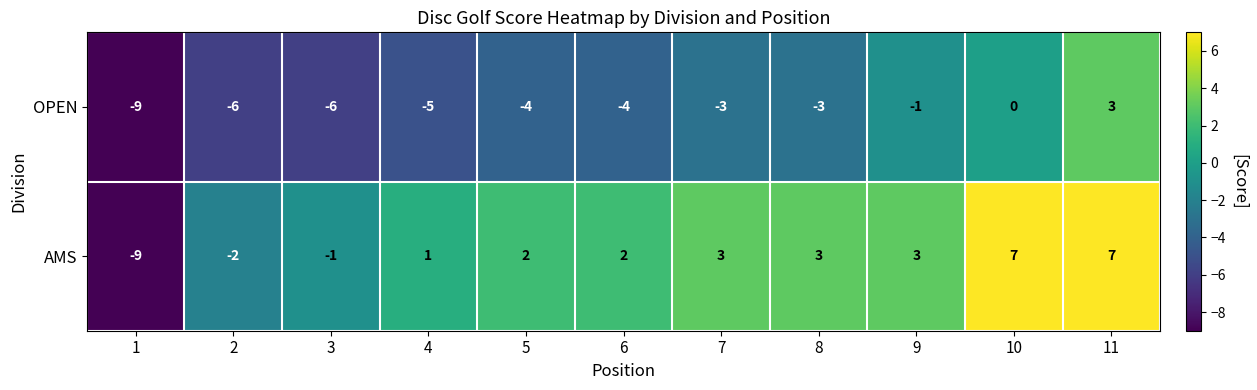

Rank the series by their average value, from lowest to highest.

OPEN, AMS